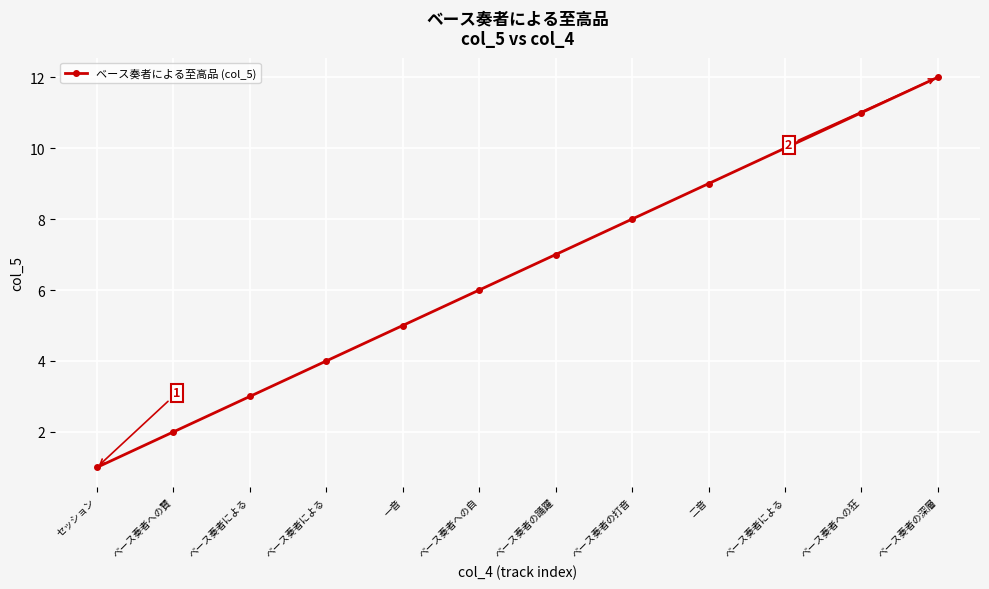

The chart shows a value of 7 at ベース奏者の踊躍. True or false?

True